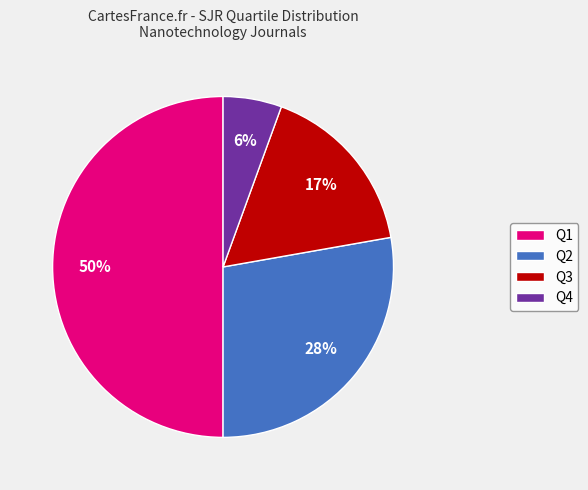

How many segments does this pie chart have?

4